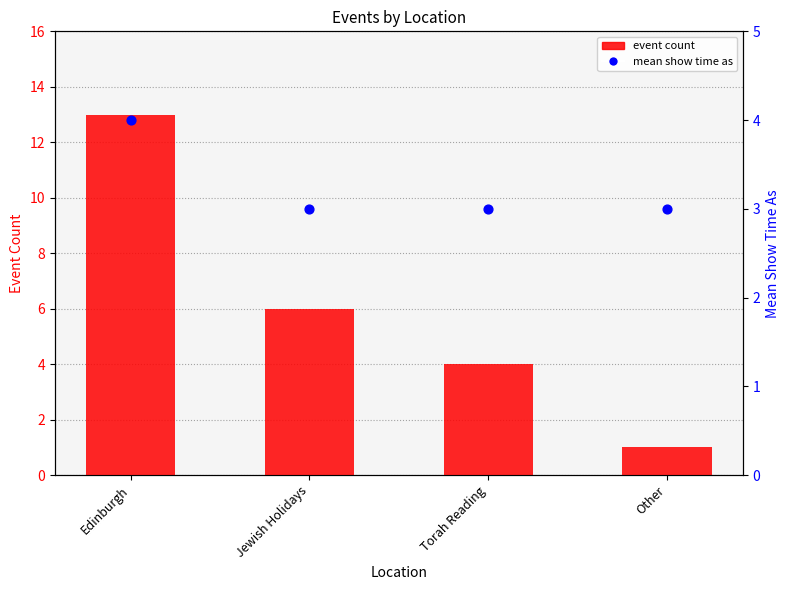

At which category is the sum across all series the highest?

Edinburgh